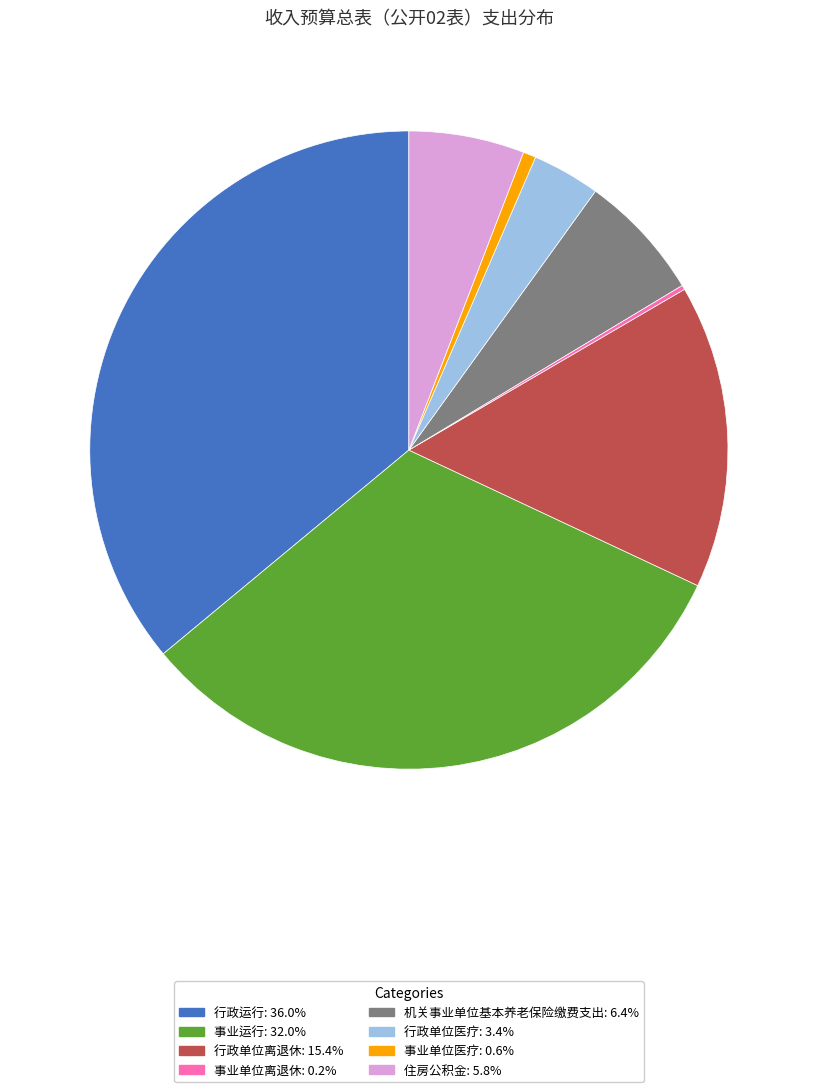

Is the sum of 事业单位医疗: 0.6% and 机关事业单位基本养老保险缴费支出: 6.4% greater than half?

No